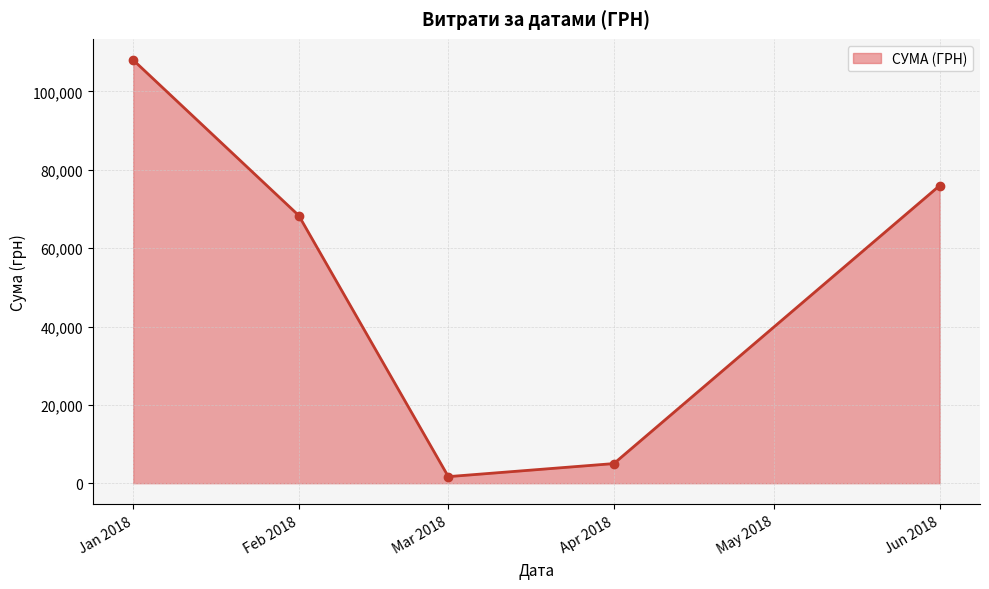

How many points are lower than both their immediate neighbors (excluding endpoints)?

1